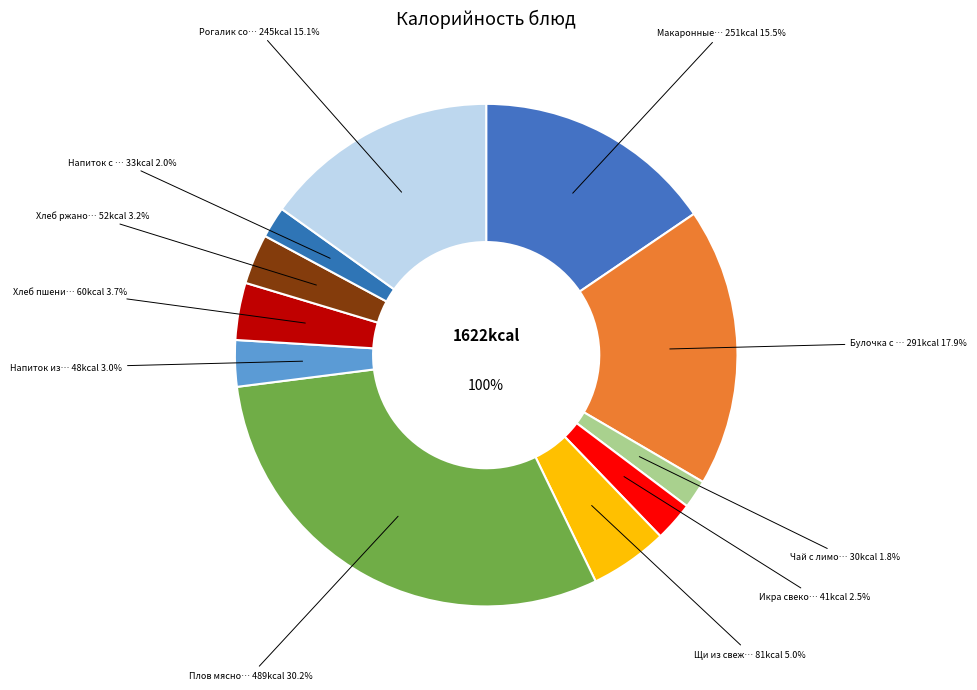

Combined, do Плов мясной and Хлеб ржаной account for over 50%?

No